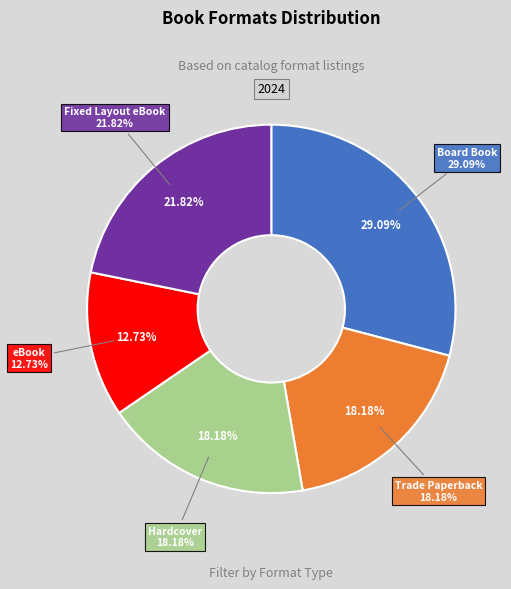

To the nearest percent, what portion does Fixed Layout eBook represent?

22%